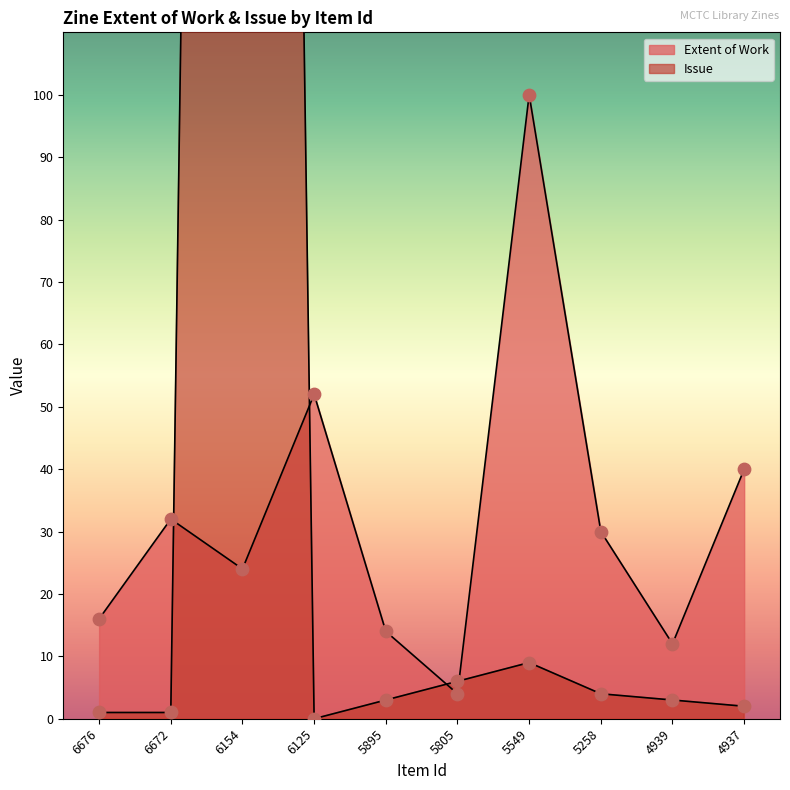

At which category is the sum across all series the highest?

6154